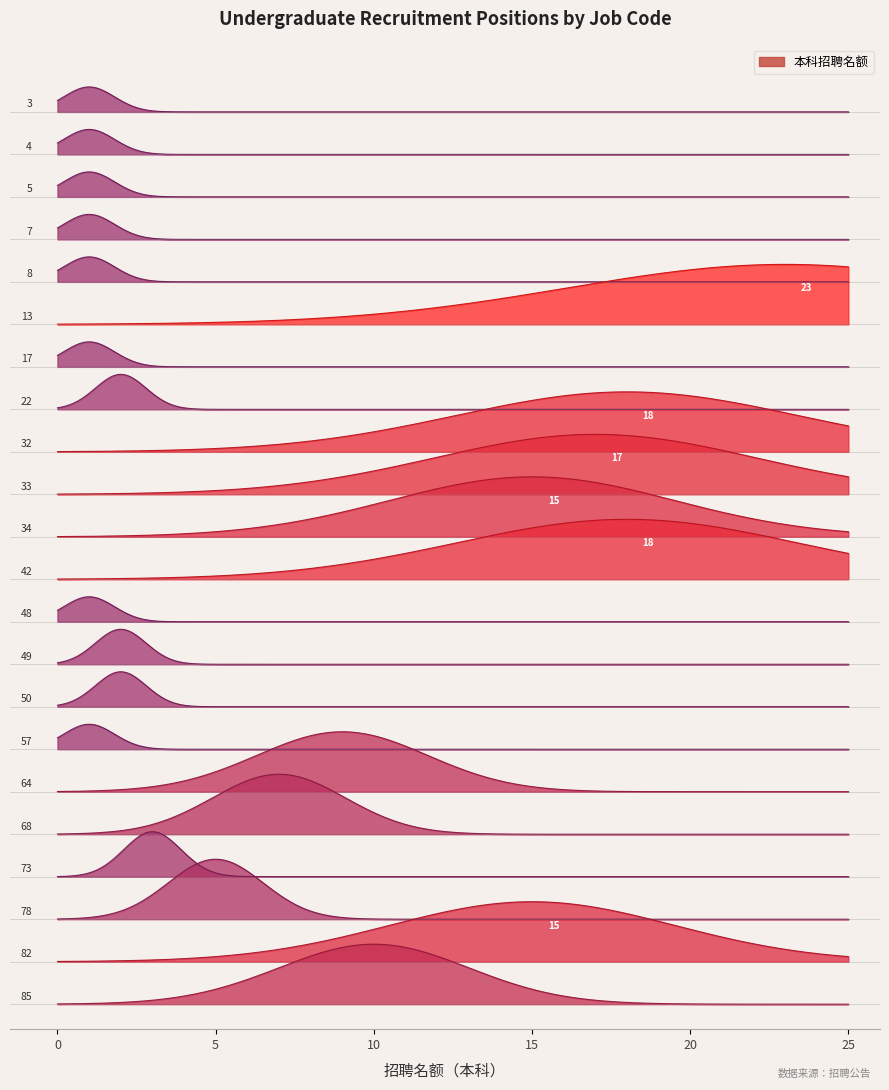

Which has a higher value, 4 or 34?

34